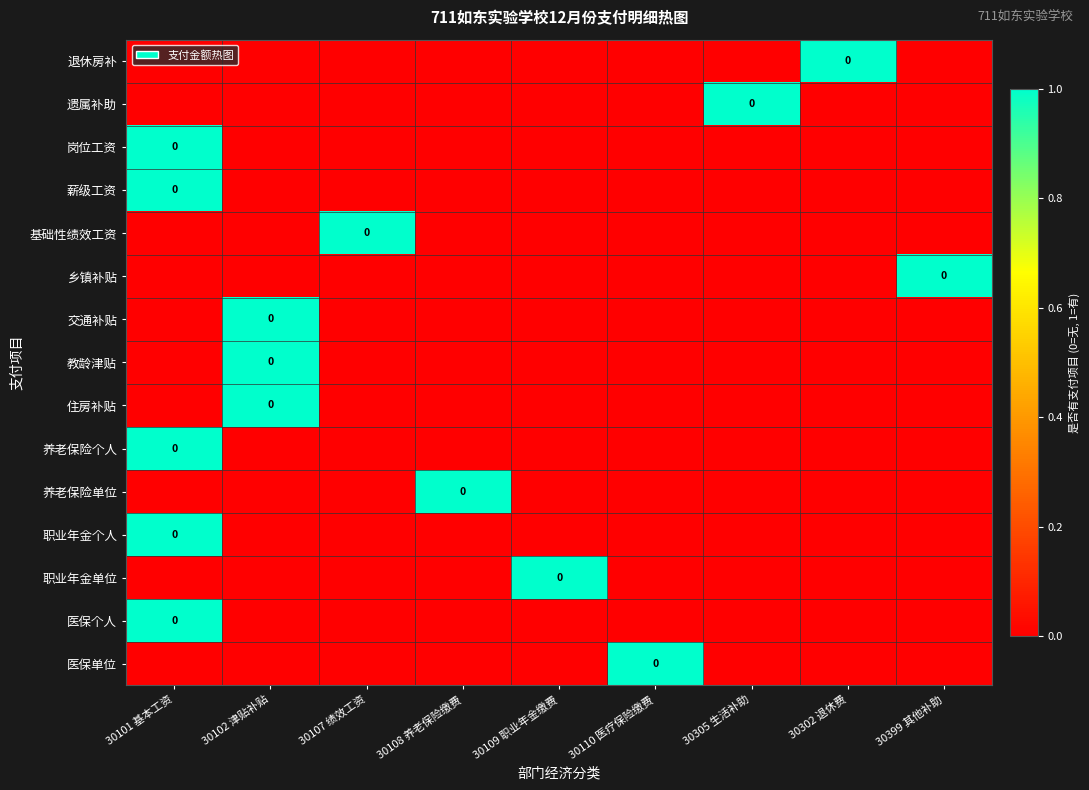

Which series has the largest total across all categories?

退休房补